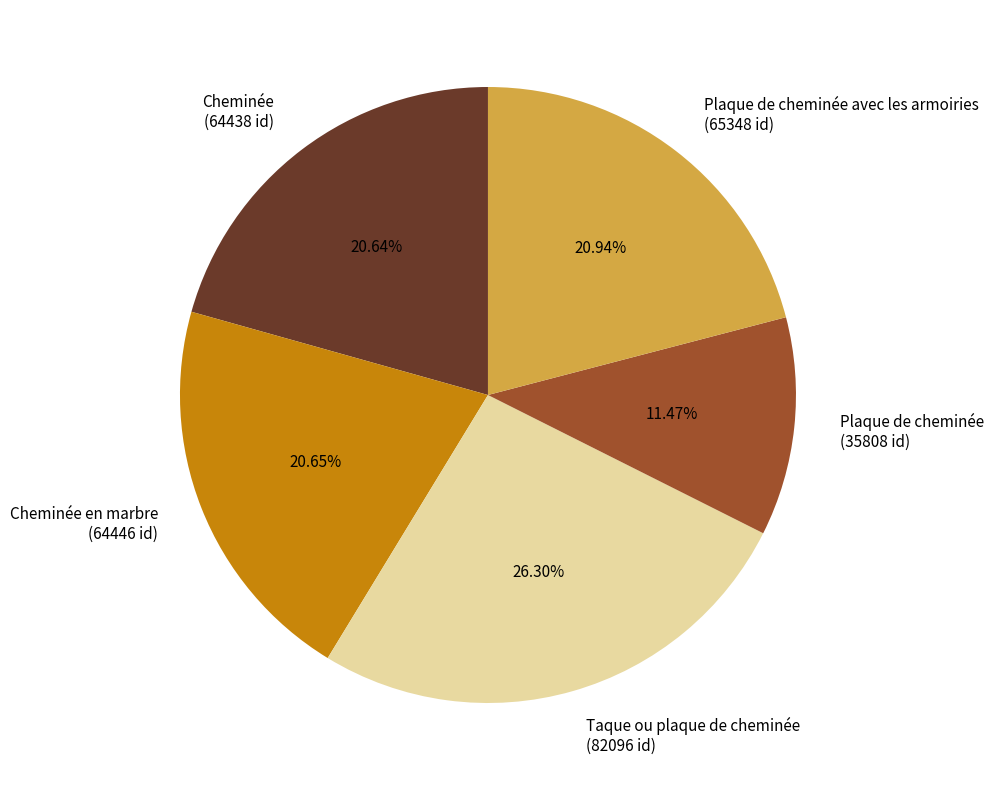

Which slice is the smallest?

Plaque de cheminée